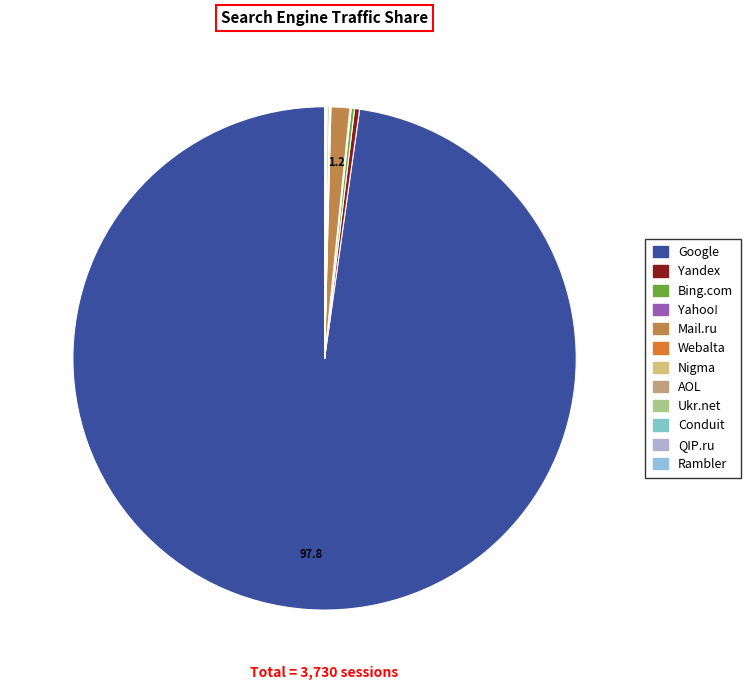

Is Google the majority of the pie?

Yes